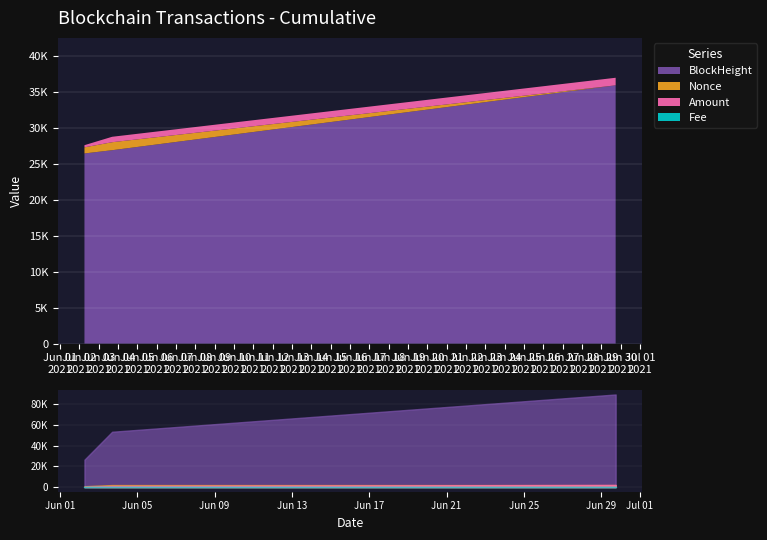

What is the greatest value displayed?

35868.0